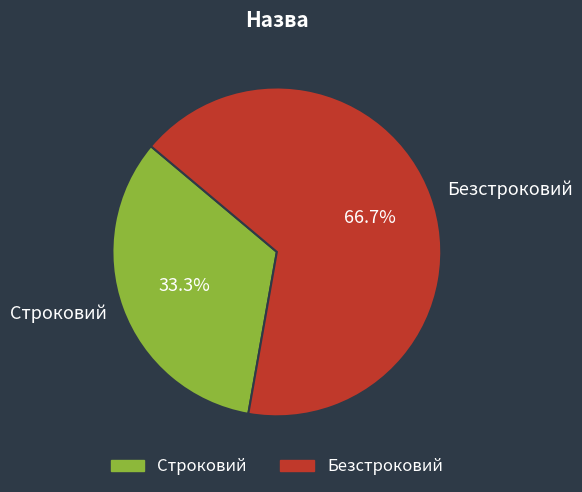

True or false: Строковий accounts for 33% of the total.

True